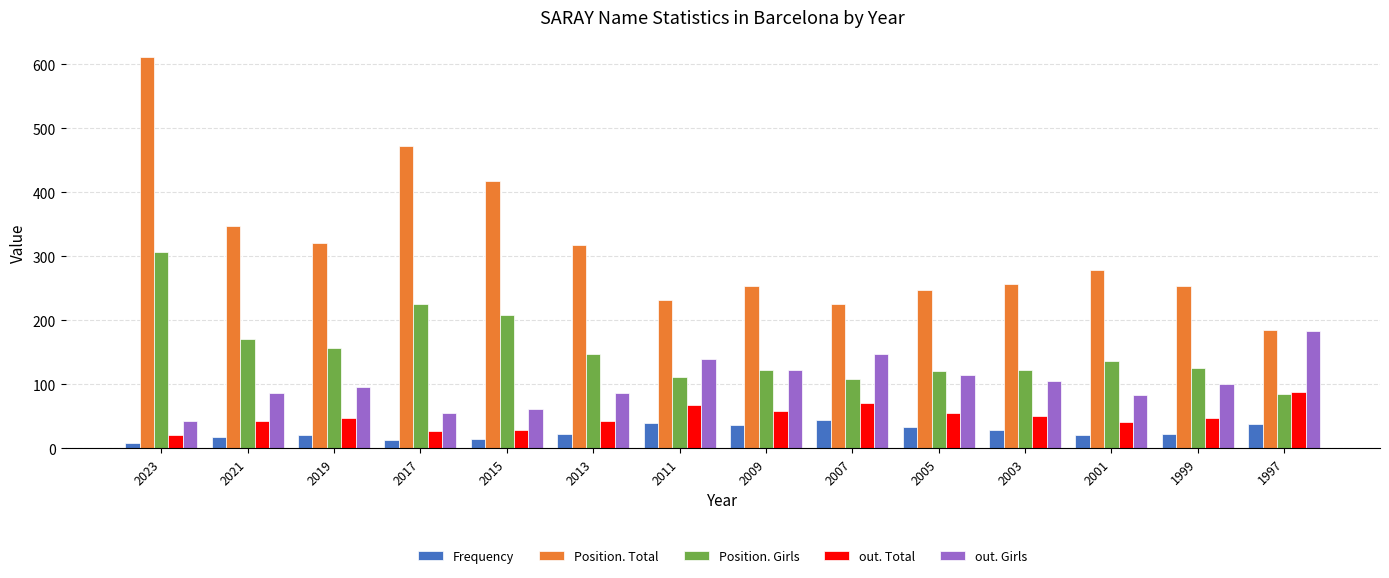

How many distinct data groups are displayed?

5